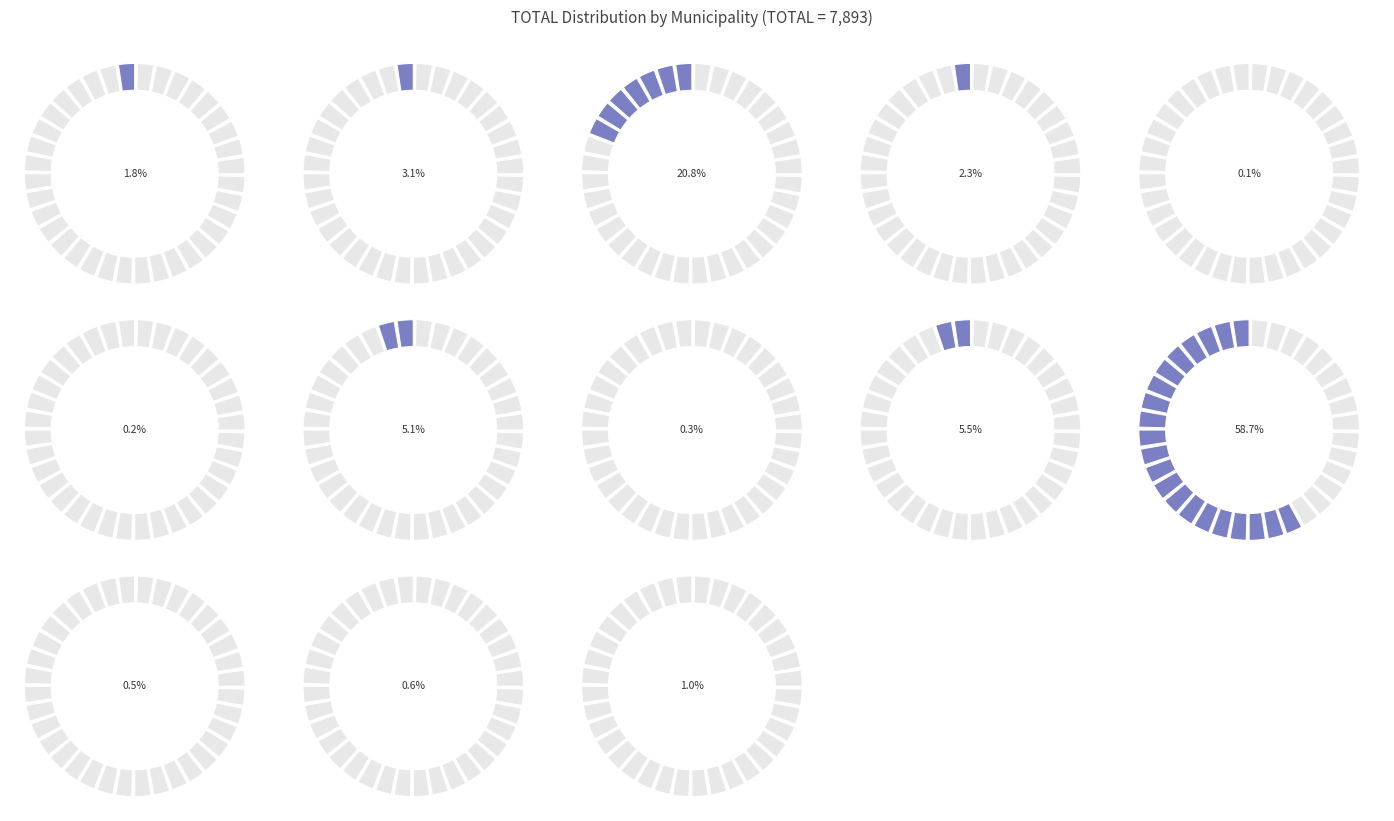

Which slice is the smallest?

EL PORVENIR